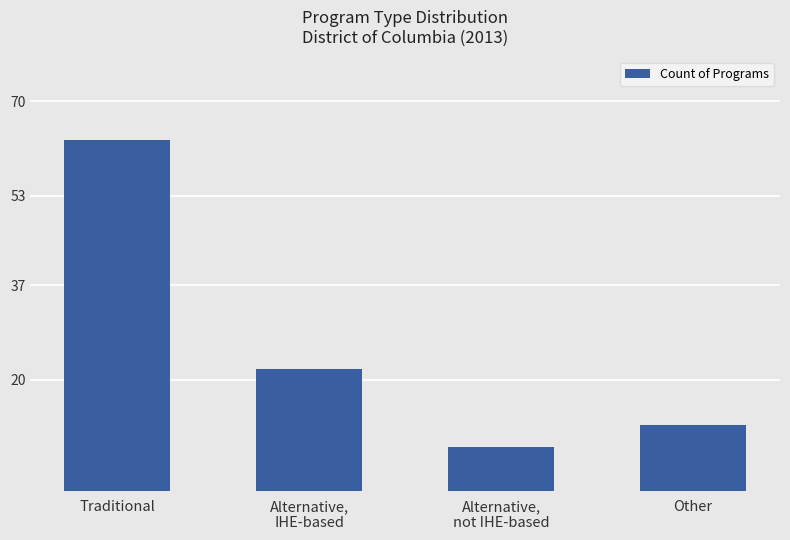

How many data points does each series have?

4